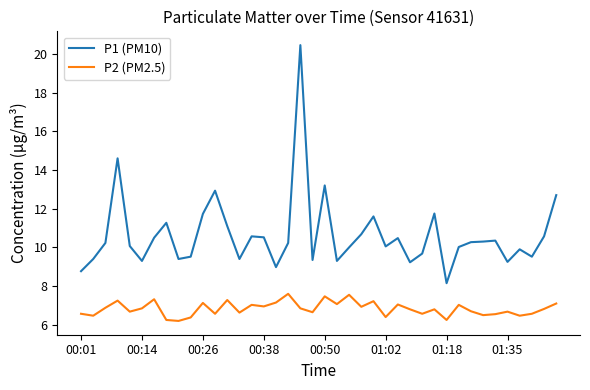

What is the minimum value for P1 (PM10)?

8.2